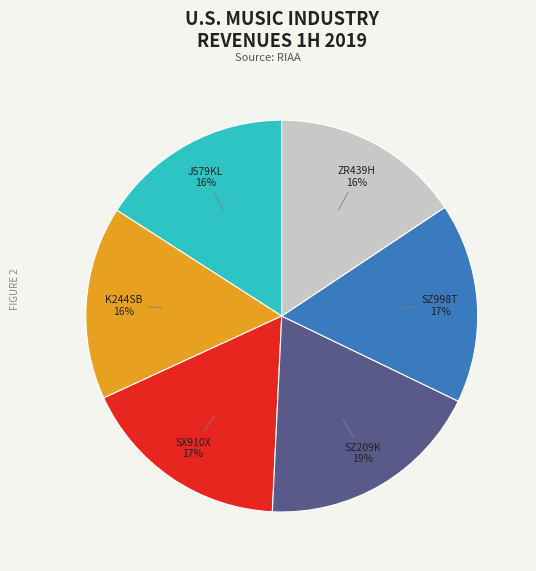

How many slices are in this pie chart?

6